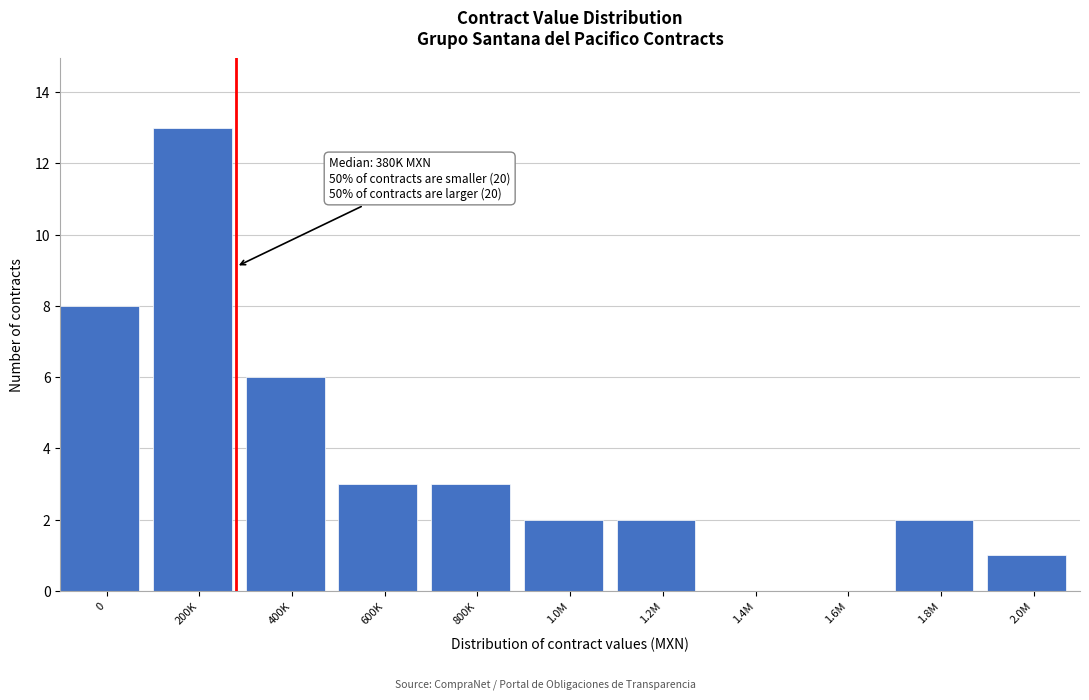

Reading left to right, transcribe all the data shown in this chart.

0=8	200K=13	400K=6	600K=3	800K=3	1.0M=2	1.2M=2	1.4M=0	1.6M=0	1.8M=2	2.0M=1